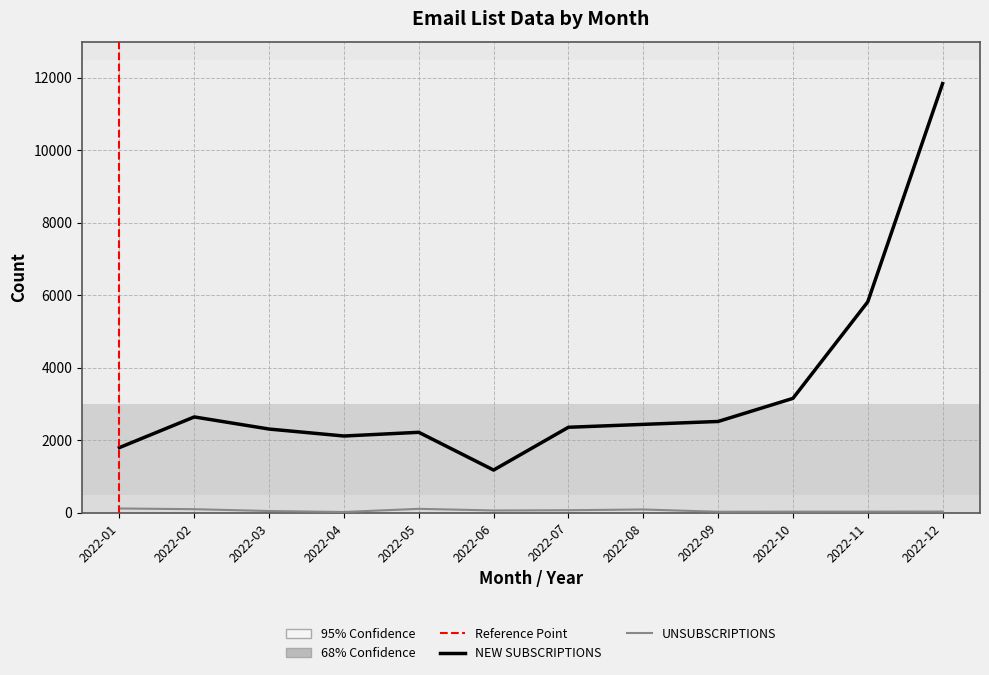

How many interior local peaks does the NEW SUBSCRIPTIONS series have?

2